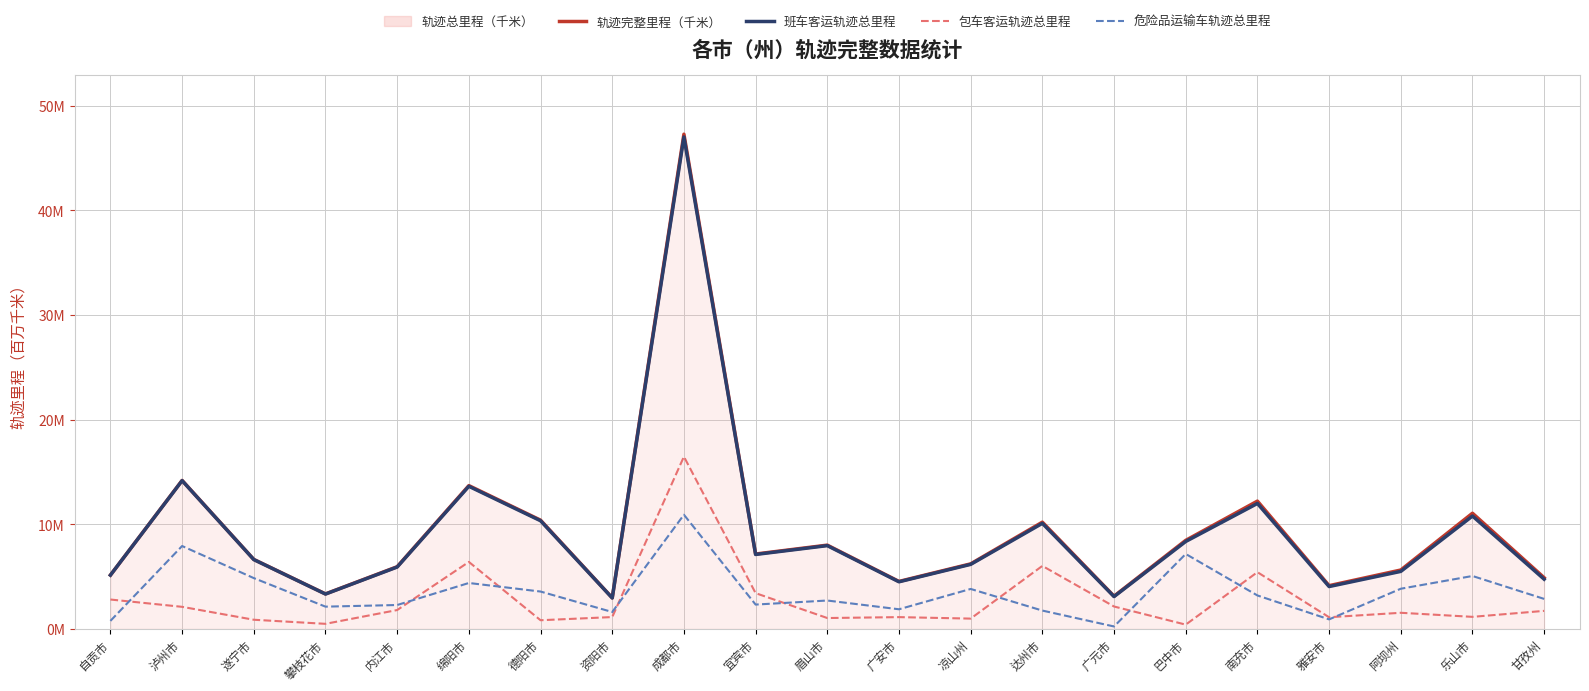

Rank the series at 乐山市 from lowest to highest value.

包车客运轨迹总里程, 危险品运输车轨迹总里程, 班车客运轨迹总里程, 轨迹完整里程（千米）